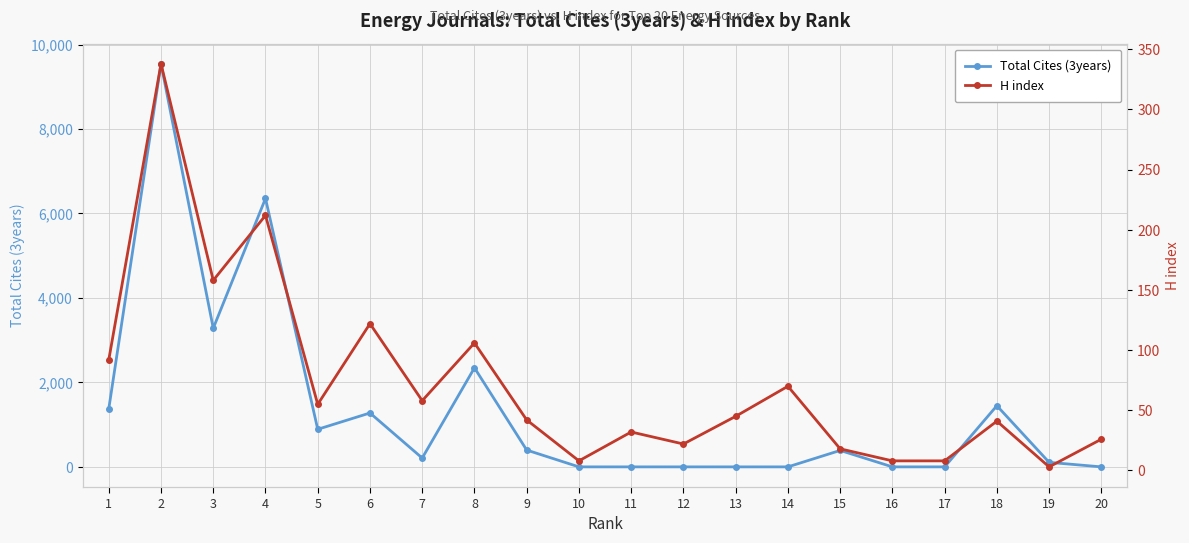

What is the sum of the H index values at 19 and 8?

109